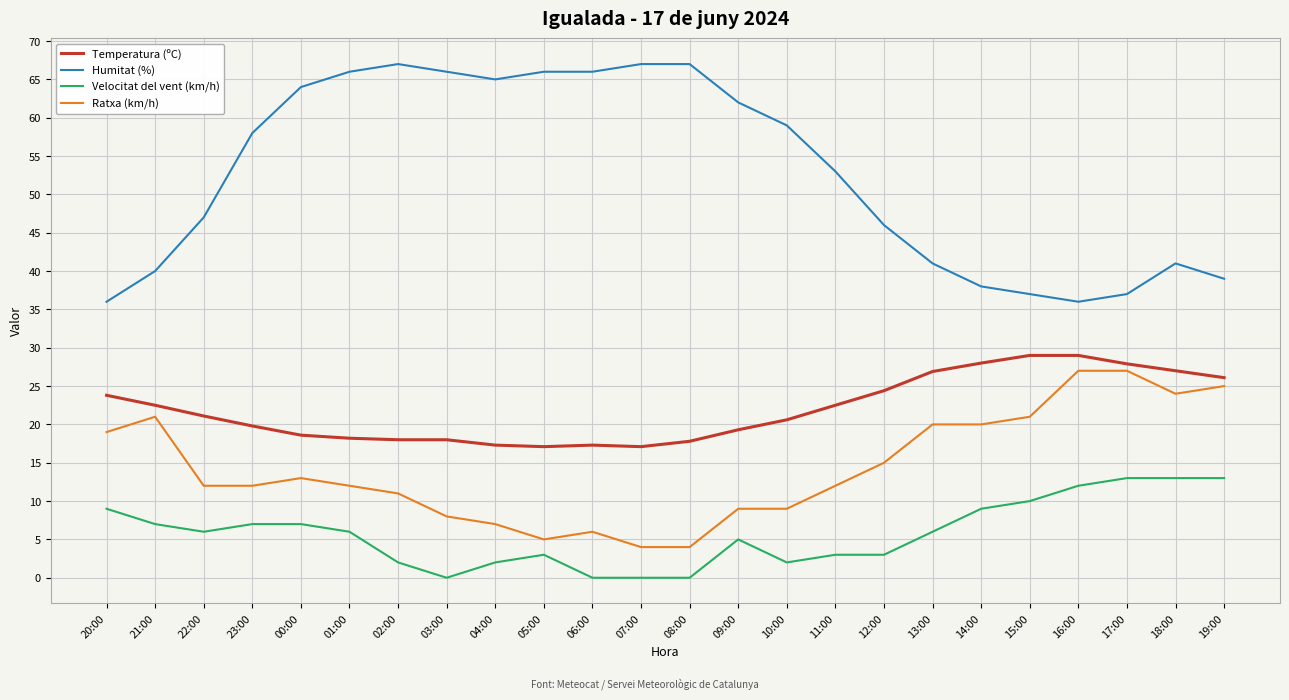

List the series in order of their overall mean, lowest first.

Velocitat del vent (km/h), Ratxa (km/h), Temperatura (ºC), Humitat (%)